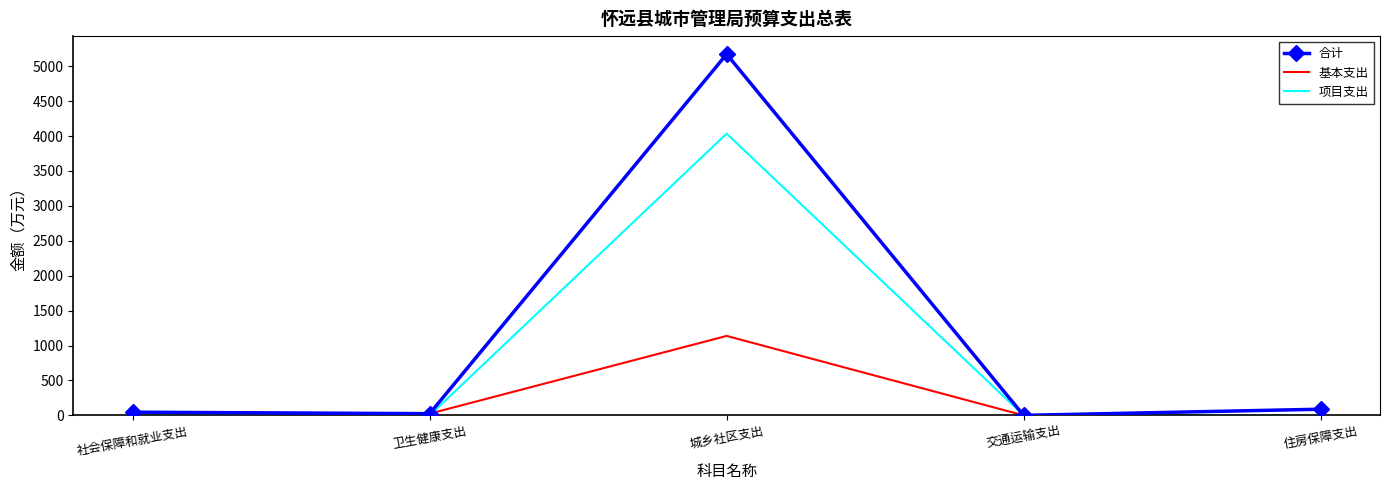

The 项目支出 series shows -1811.8 at 社会保障和就业支出. True or false?

False